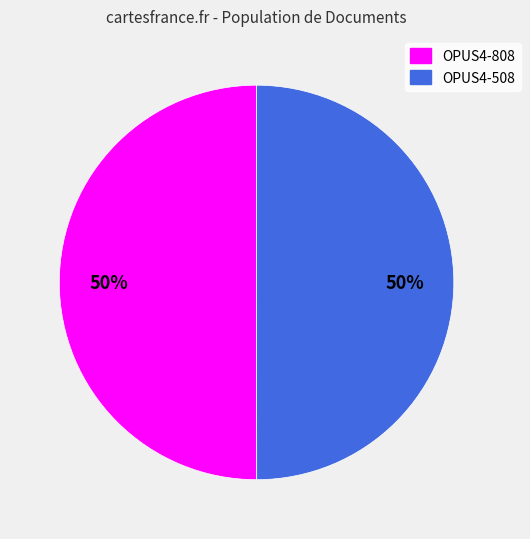

What percentage is the OPUS4-508 slice, to the nearest percent?

50%